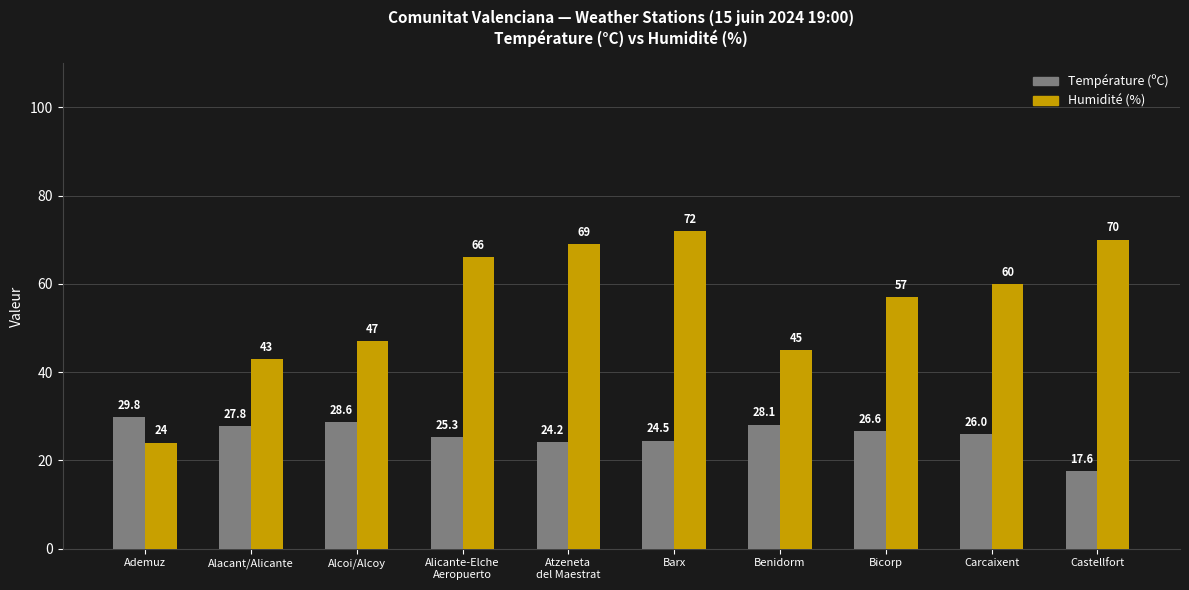

The Température (ºC) series shows 41.5 at Carcaixent. True or false?

False